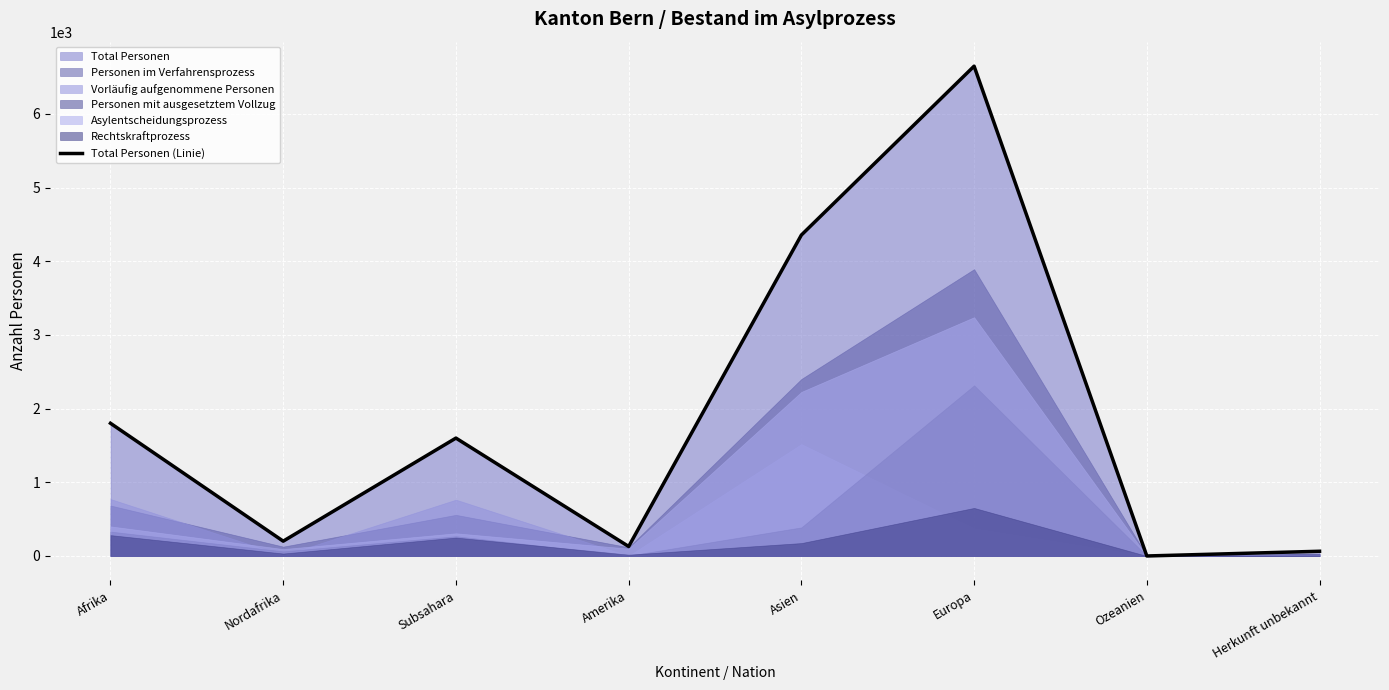

At which label is the value closest to 3324?

Asien